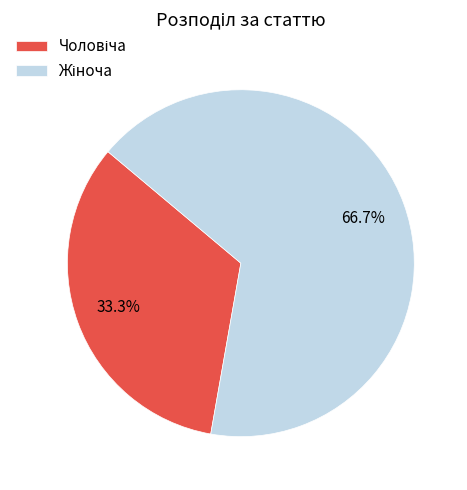

Is there any slice that represents more than half of the pie?

Yes